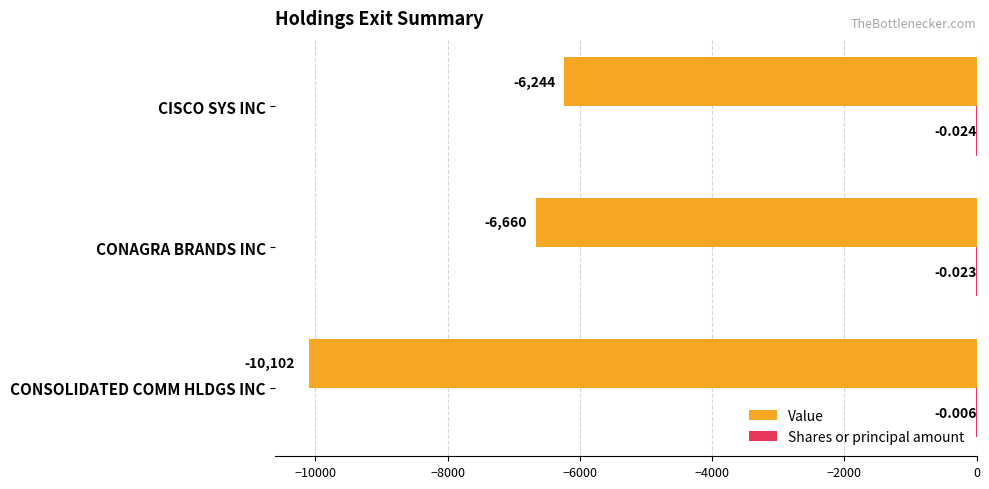

Which series changed the most between CONAGRA BRANDS INC and CISCO SYS INC?

Value